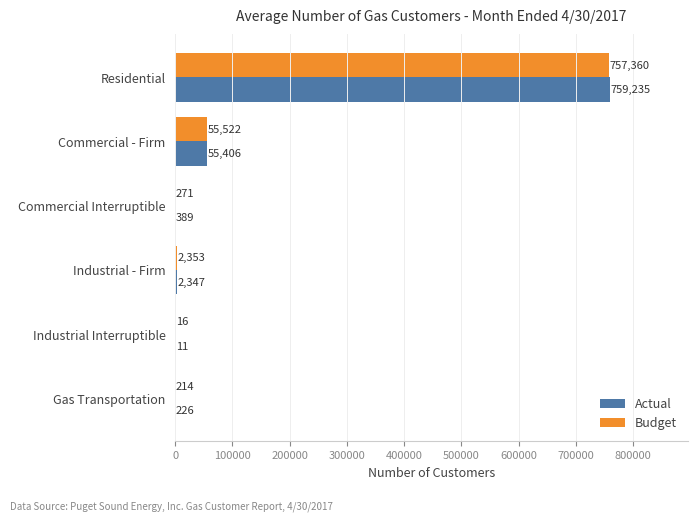

Which category has the highest value in the Budget series?

Residential